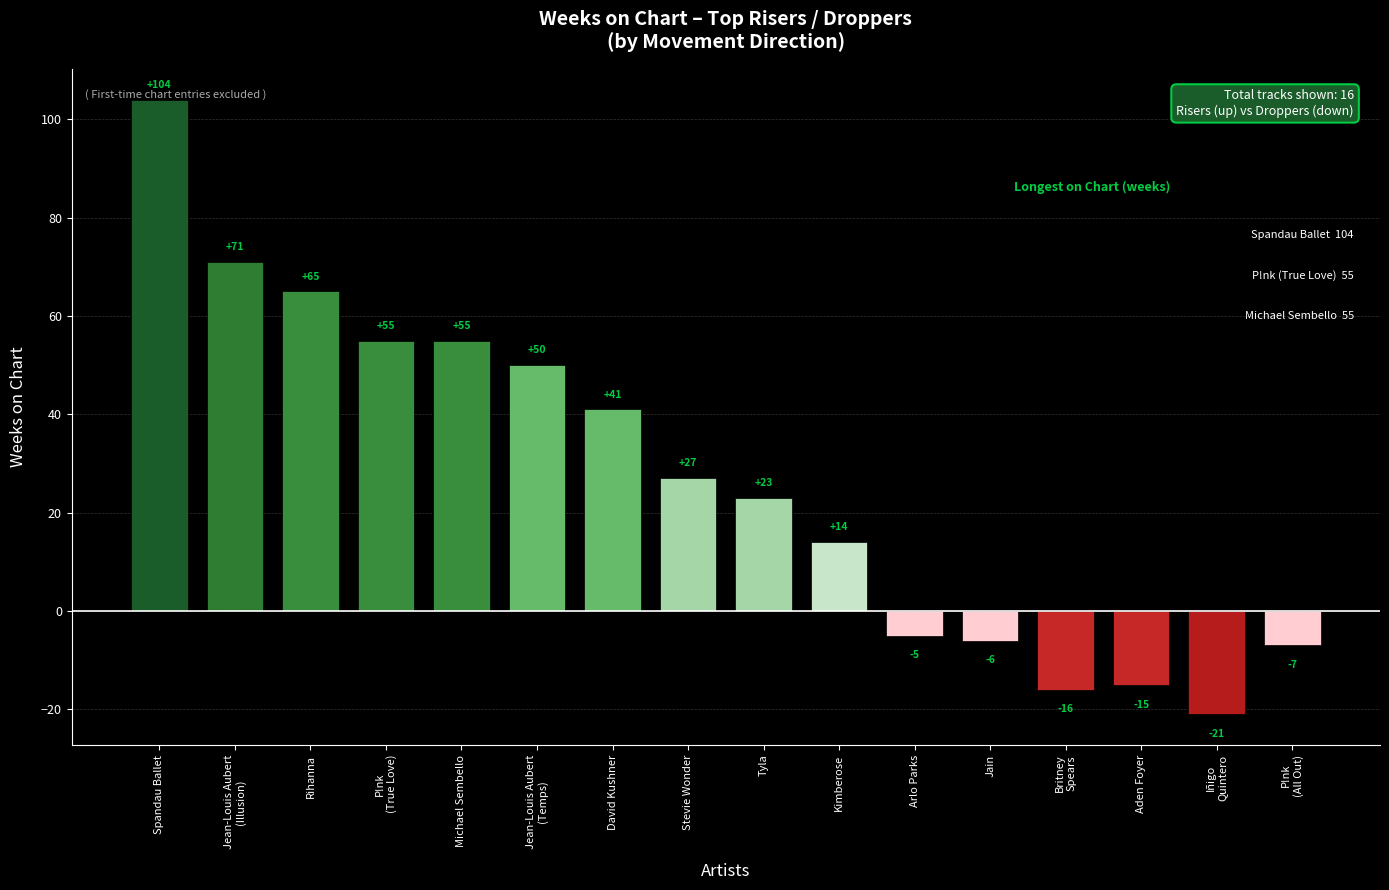

Which has a higher value, Tyla or Arlo Parks?

Tyla